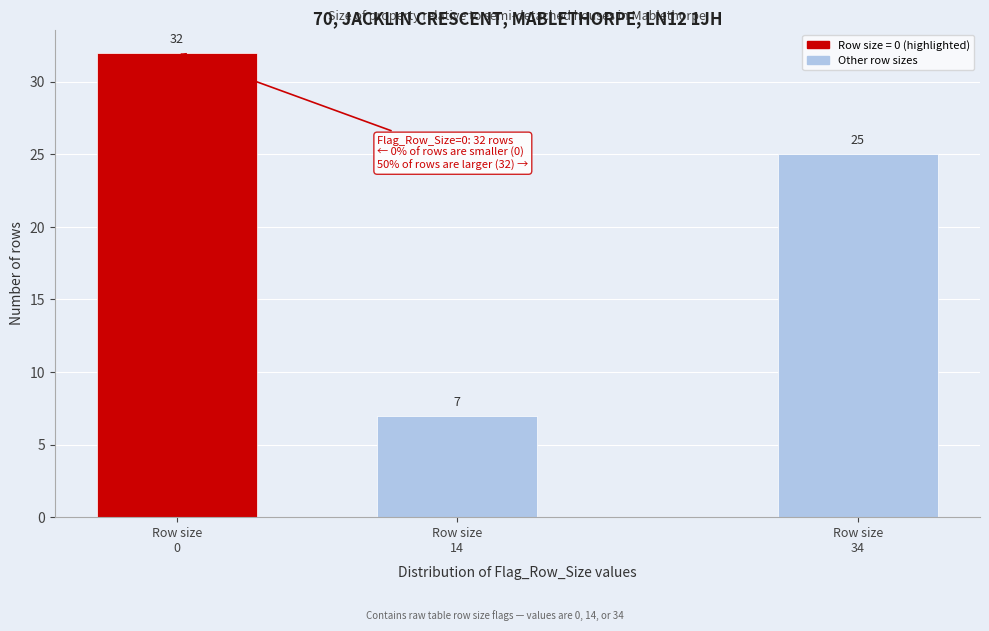

Reading right to left, transcribe all the data shown in this chart.

25	7	32